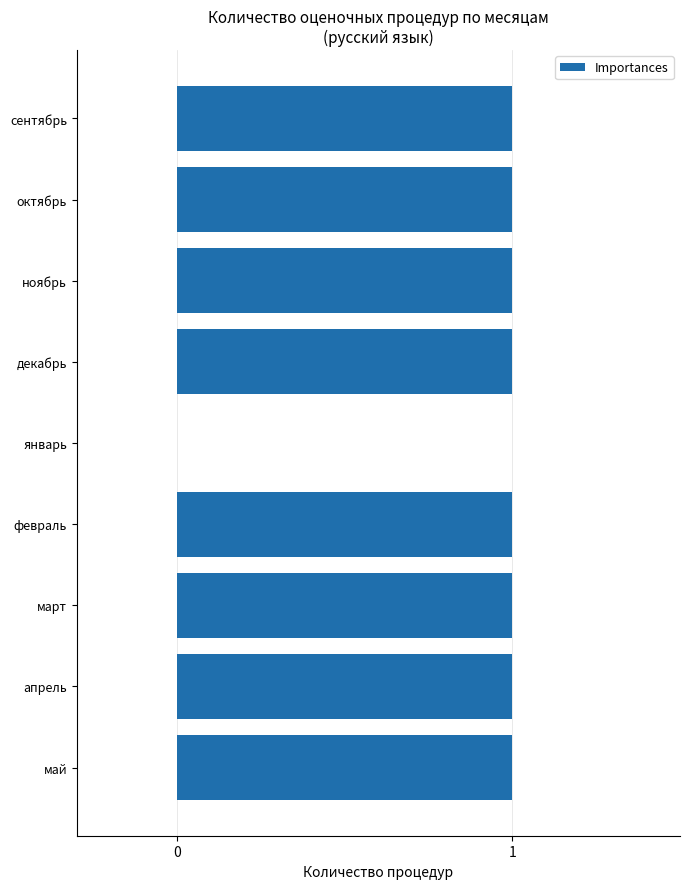

True or false: the data shows 0 at февраль.

False